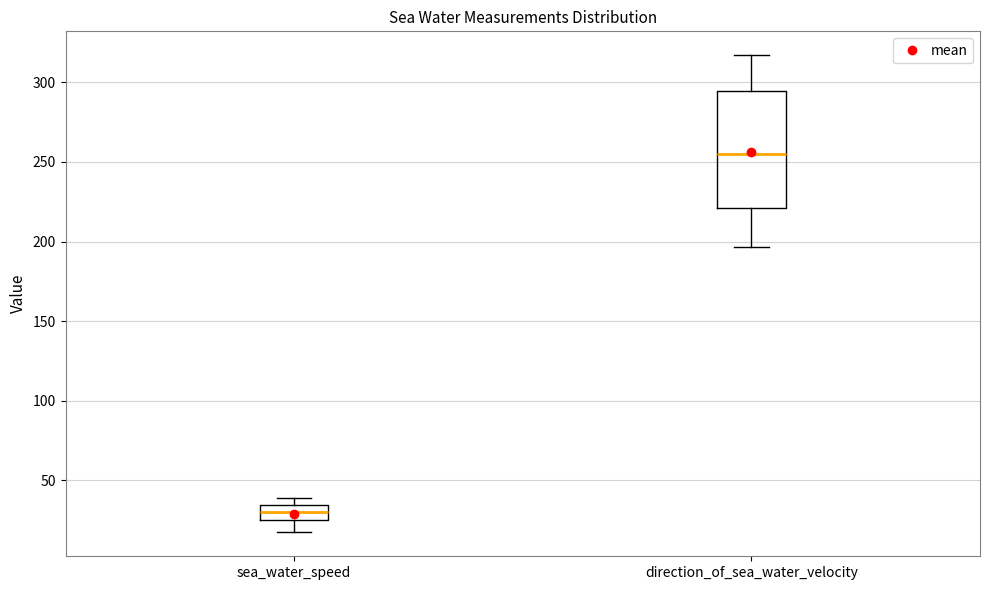

Where does the lower whisker of the box for sea_water_speed end on the y-axis? The values are not printed on the chart, so give them approximately, as read against the axis.

15